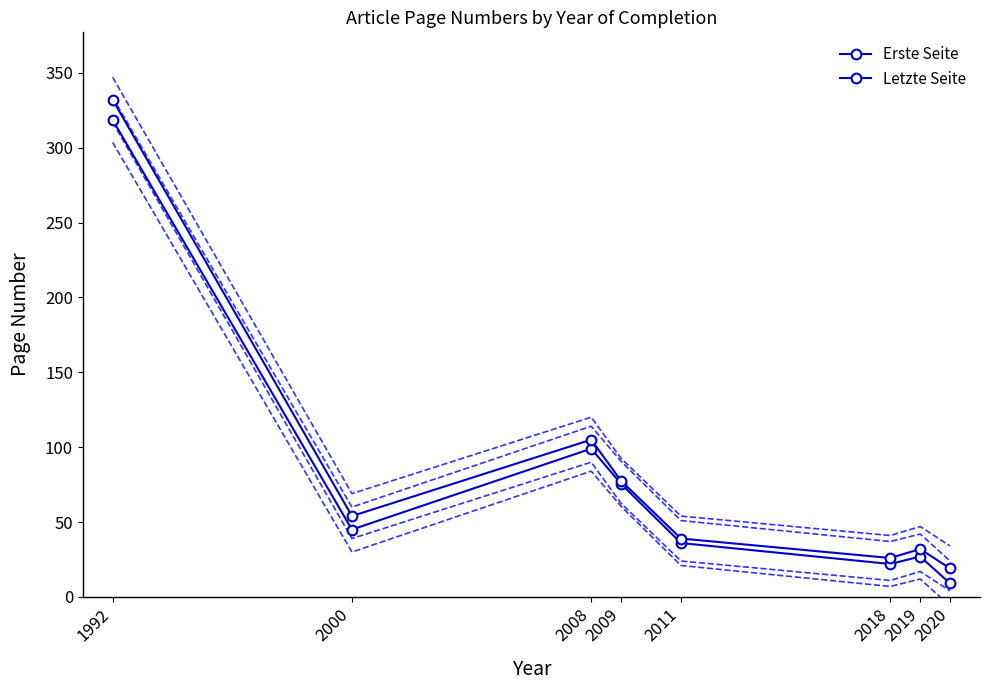

What is the approximate value of Letzte Seite at 1992?

332.0